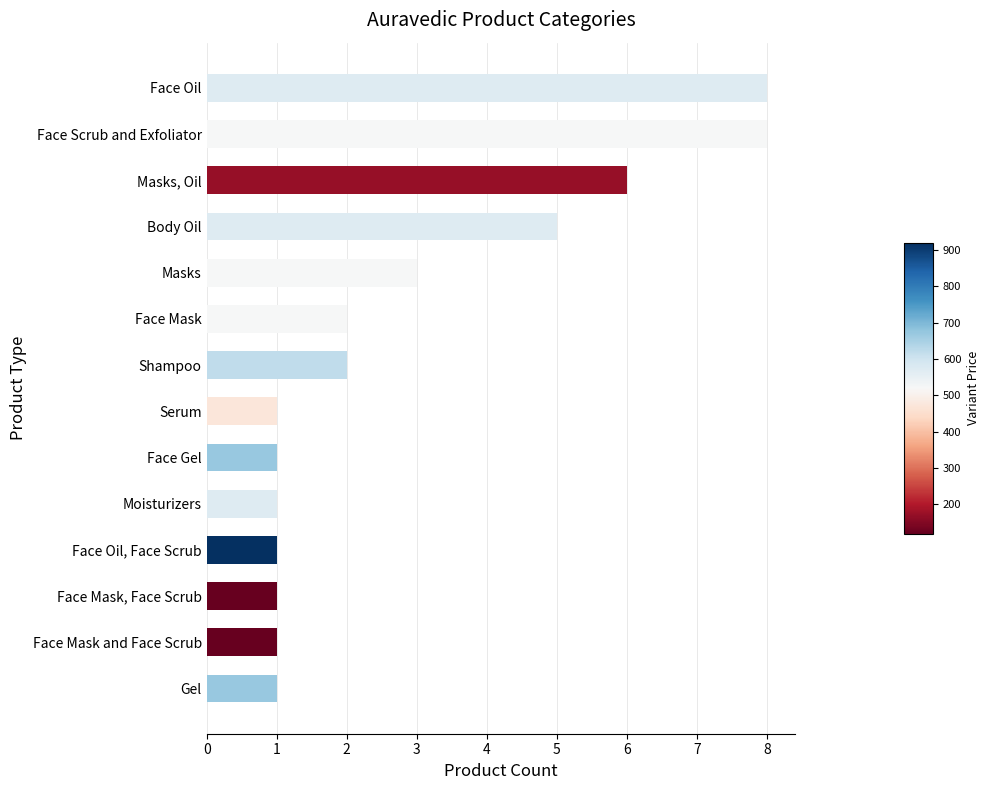

Reading bottom to top, extract all data points from this chart.

Gel=1	Face Mask and Face Scrub=1	Face Mask, Face Scrub=1	Face Oil, Face Scrub=1	Moisturizers=1	Face Gel=1	Serum=1	Shampoo=2	Face Mask=2	Masks=3	Body Oil=5	Masks, Oil=6	Face Scrub and Exfoliator=8	Face Oil=8